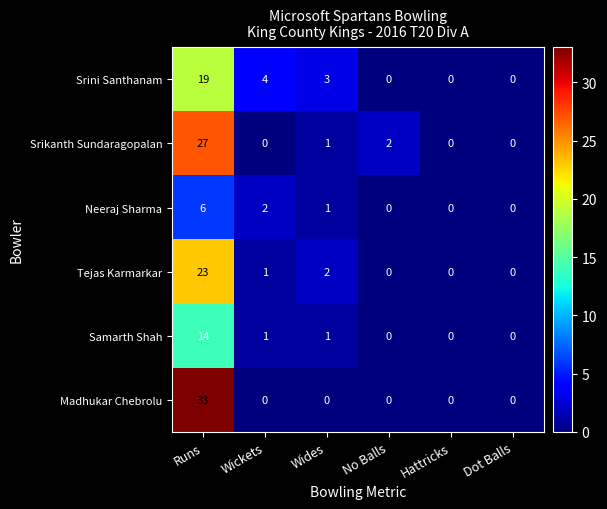

What is the sum of the Madhukar Chebrolu values at No Balls and Runs?

33